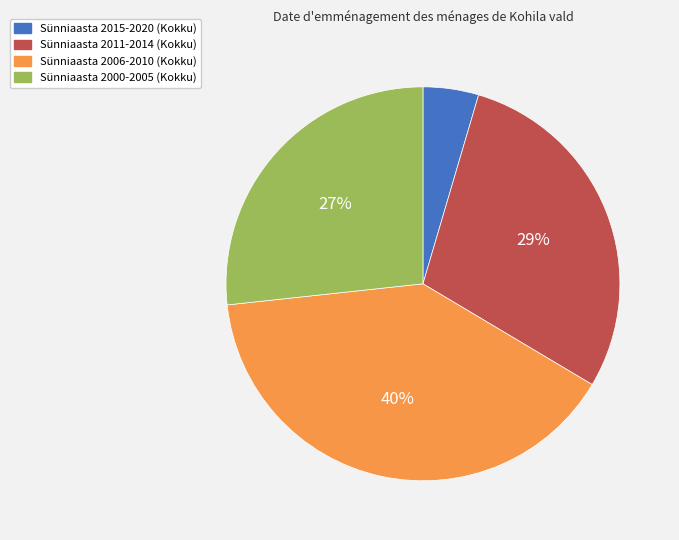

Count the number of slices in the pie.

4